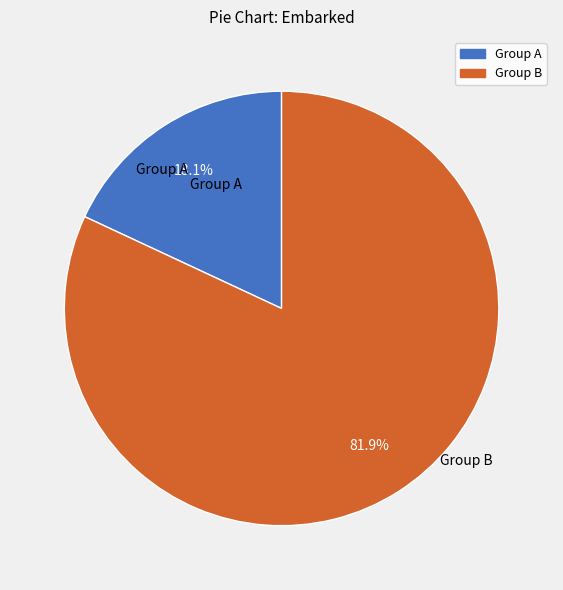

Approximately how many times larger is the value at Group B compared to Group A?

4.5